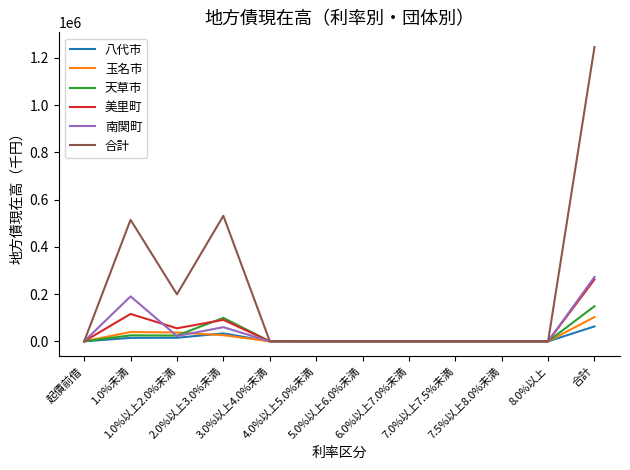

Does the chart display data point markers on the line(s)?

No